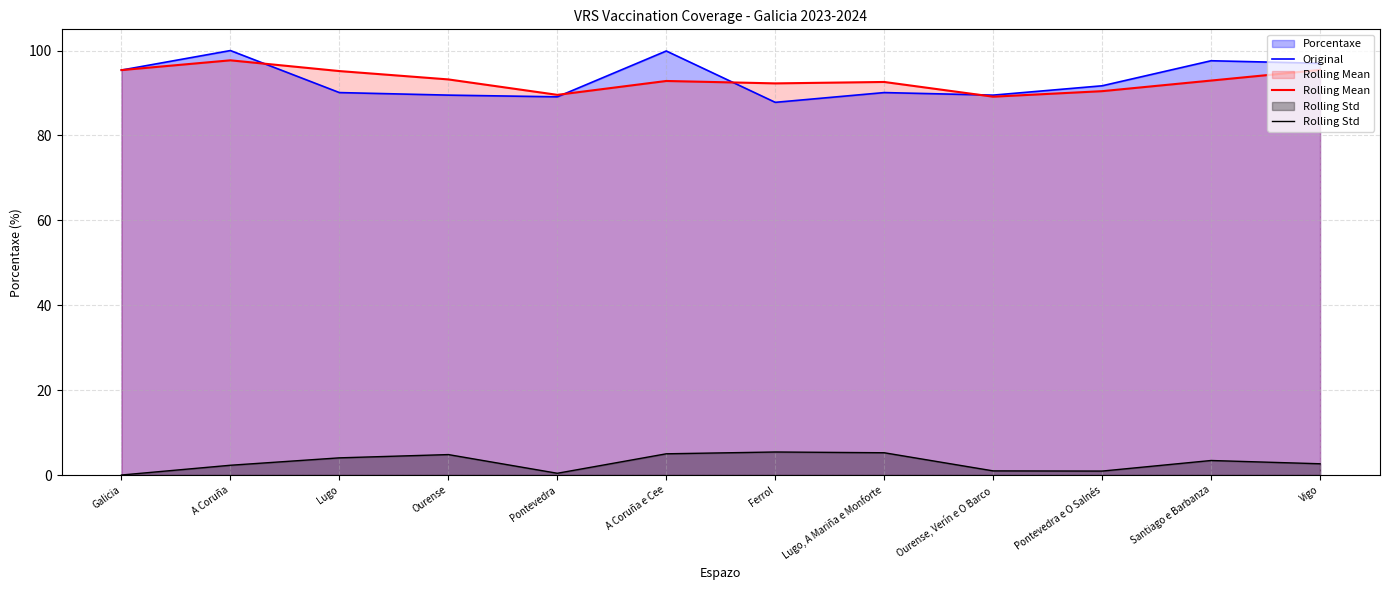

Which series has the widest spread of values?

Original